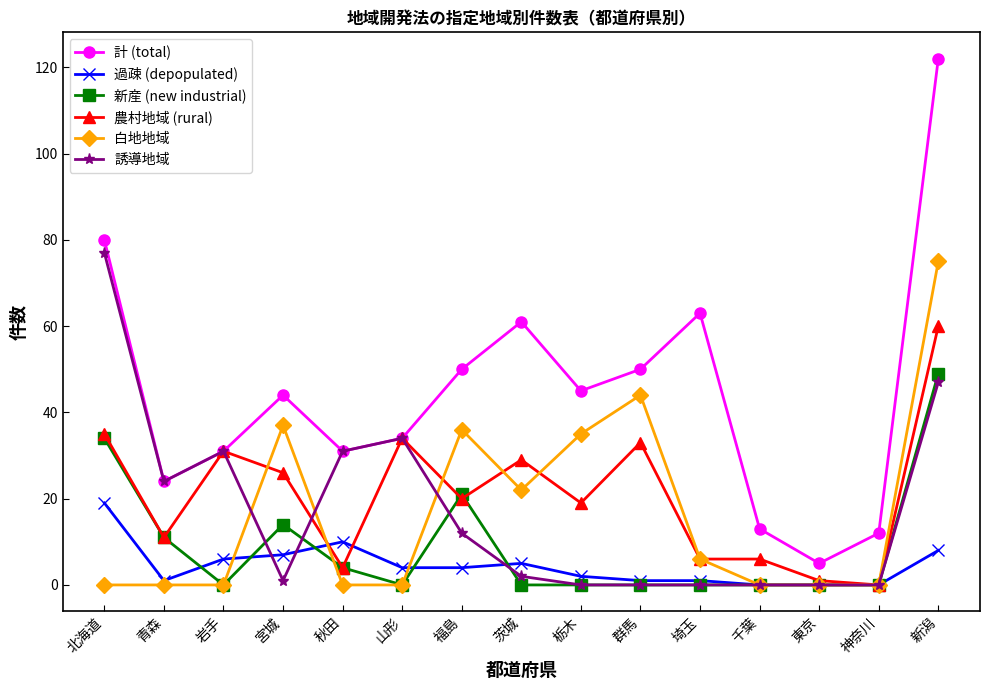

What is the maximum value for 誘導地域?

77